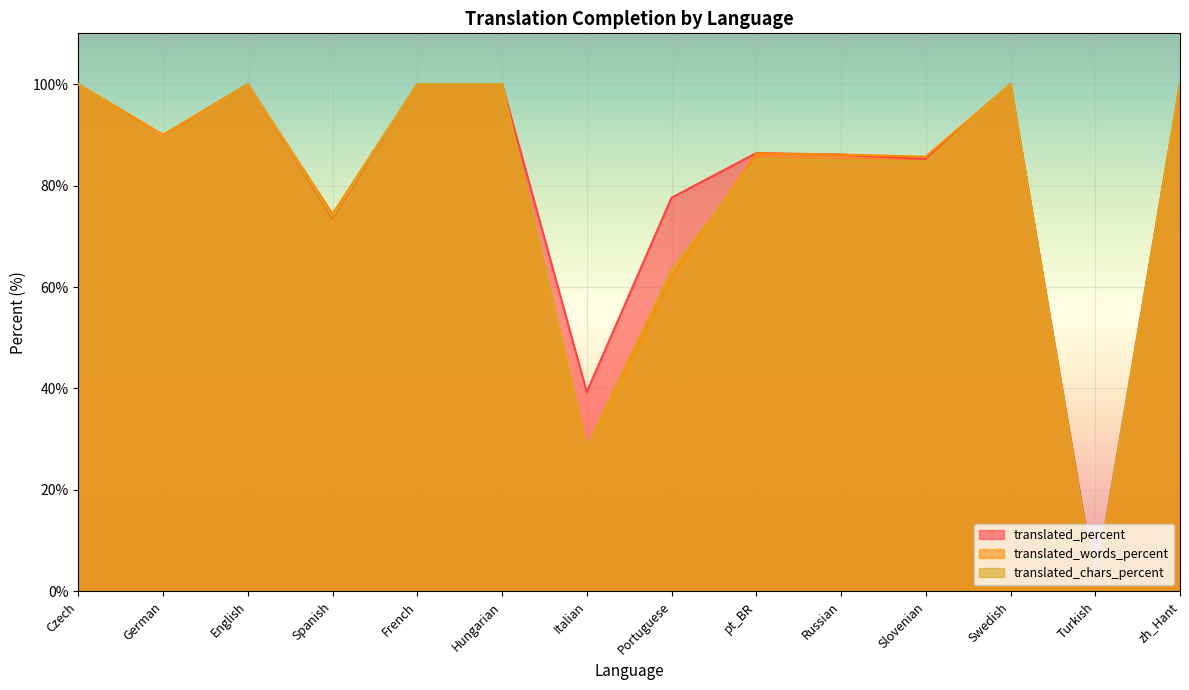

True or false: translated_chars_percent has more than 0 points higher than both neighbors.

True